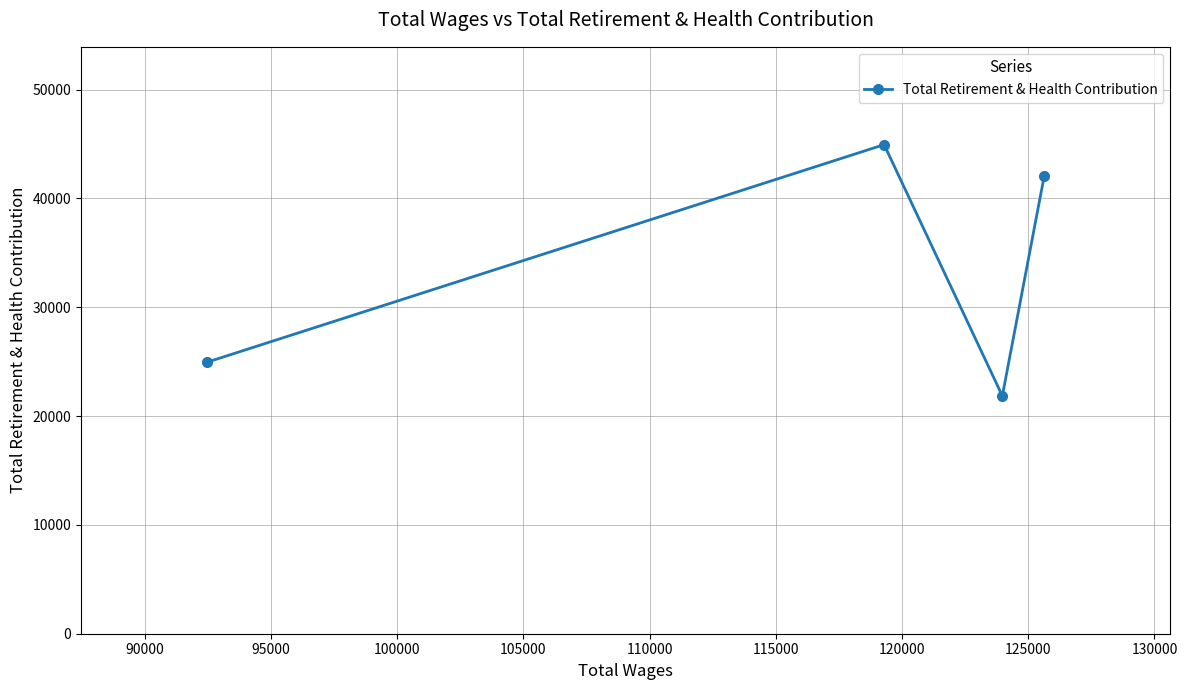

How many points are lower than both their immediate neighbors (excluding endpoints)?

1